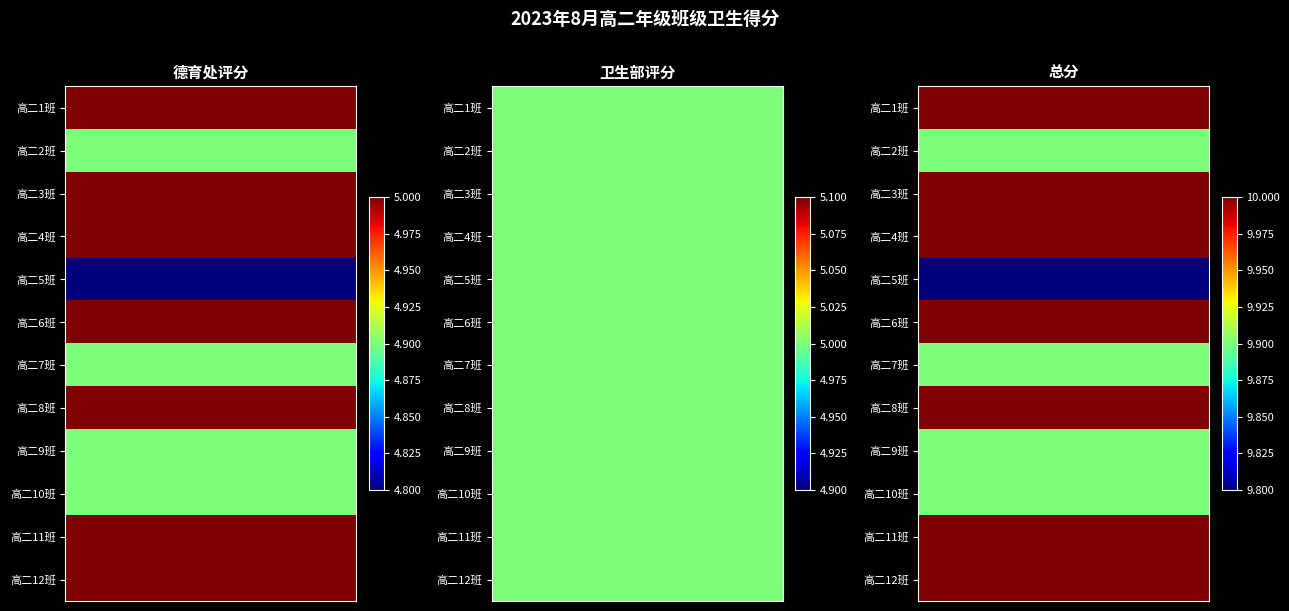

Which has a higher value, 高二2班 or 高二3班?

高二3班